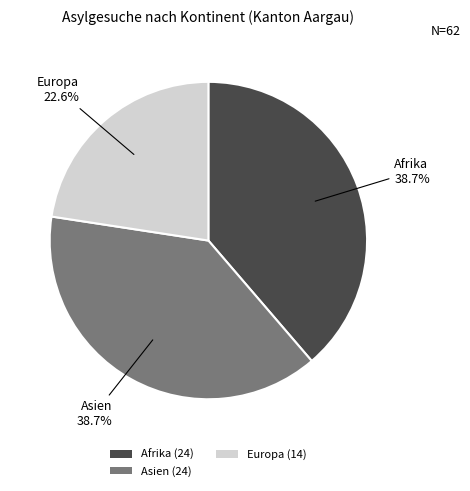

Does Afrika (24) account for over 50% of the chart?

No